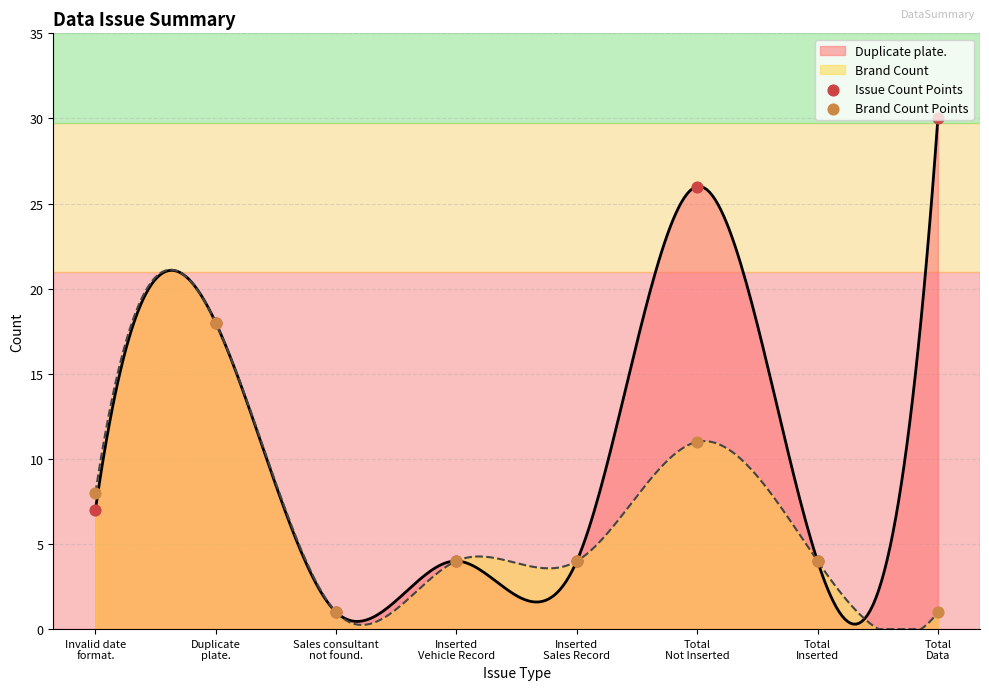

Which series contains the highest Y value?

Issue Count Points